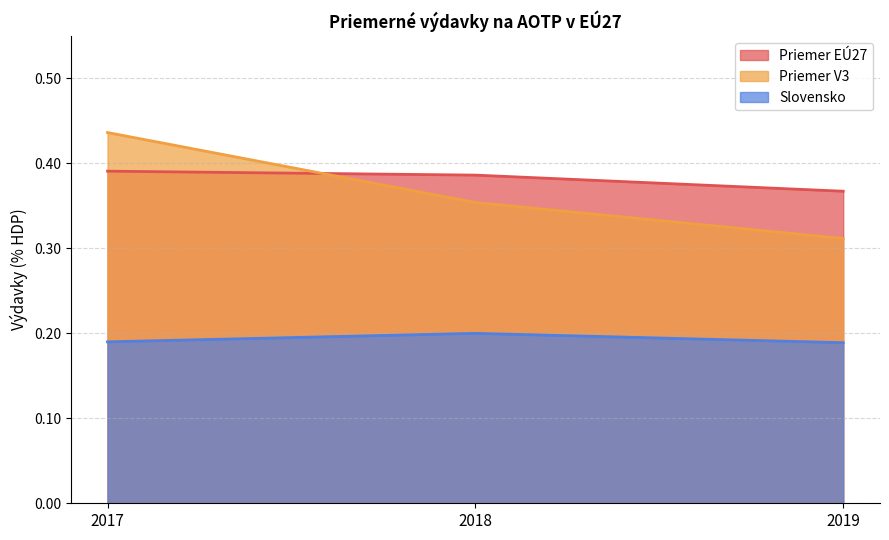

Which has a higher value, 2018 or 2019?

2018